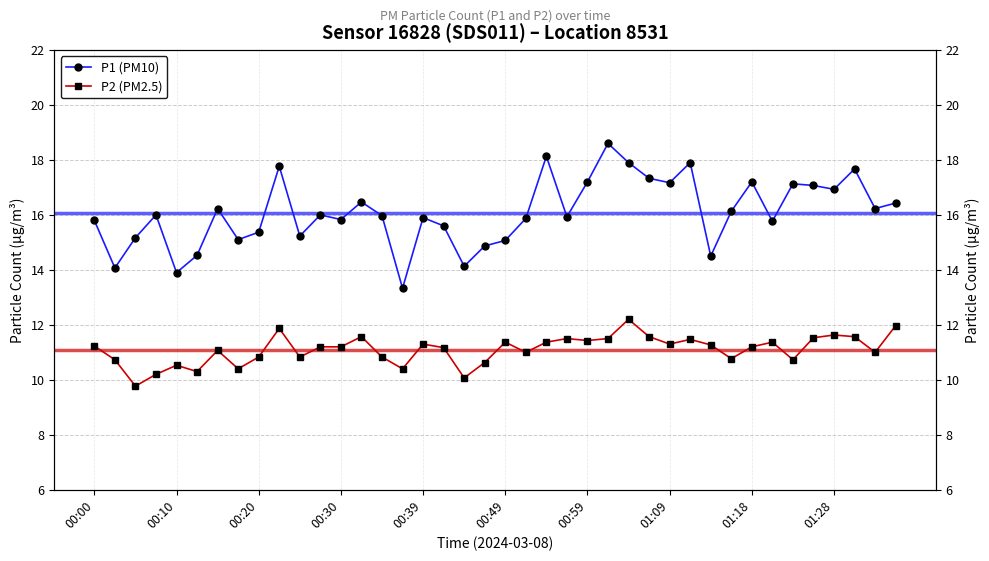

At how many categories does at least one series exceed 12?

40